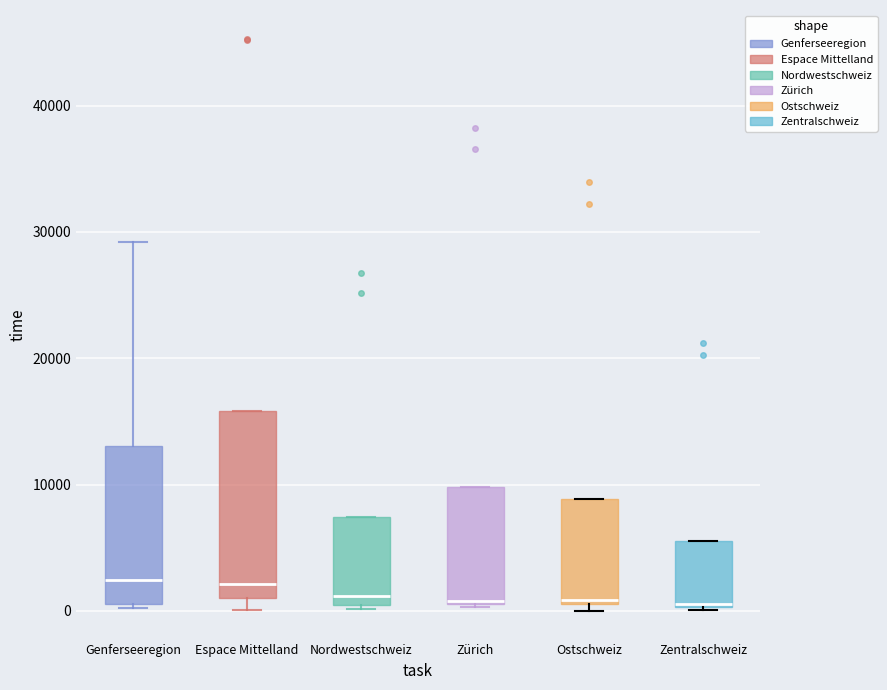

Reading left to right, transcribe this box plot: for each box, give where its median line is, the range the box spans, and where its two whiskers end, as read against the y-axis. The values are not printed on the chart, so give them approximately, as read against the axis.

Genferseeregion: median 2000, box 1000 to 13000, whiskers 0 to 29000
Espace Mittelland: median 2000, box 1000 to 16000, whiskers 0 to 16000
Nordwestschweiz: median 1000, box 0 to 7000, whiskers 0 (just below the box's lower edge) to 7000
Zürich: median 1000, box 1000 to 10000, whiskers 0 to 10000
Ostschweiz: median 1000 (just above the box's lower edge), box 1000 to 9000, whiskers 0 to 9000
Zentralschweiz: median 1000, box 0 to 6000, whiskers 0 to 6000